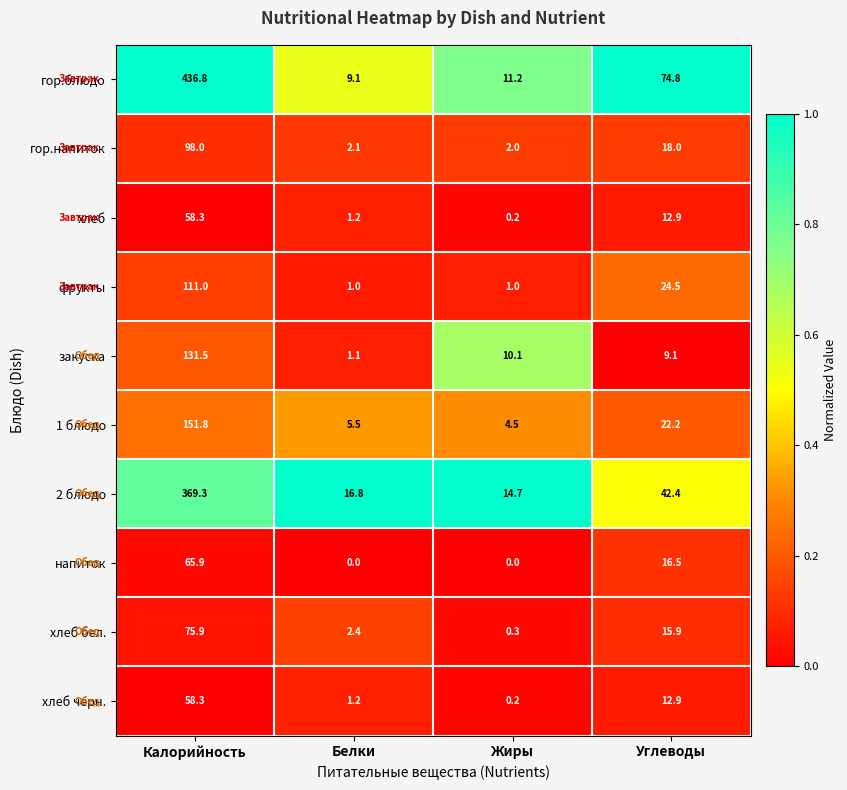

List the labels in order of 1 блюдо value, largest first.

Калорийность, Углеводы, Белки, Жиры